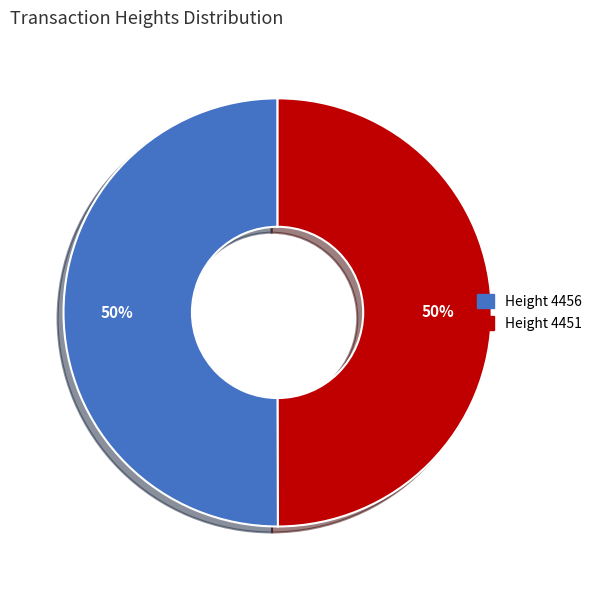

How many segments does this pie chart have?

2